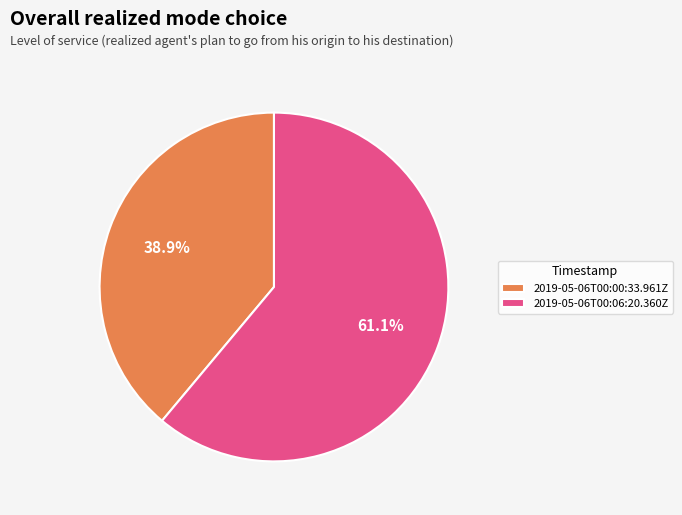

Rank the categories by value from highest to lowest.

2019-05-06T00:06:20.360Z, 2019-05-06T00:00:33.961Z